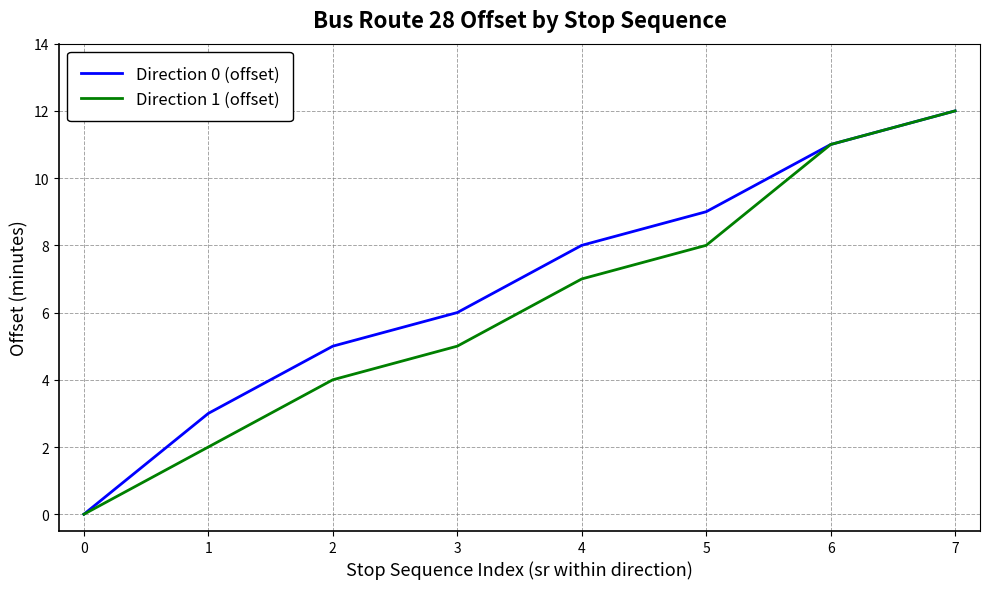

Is it true that Direction 0 (offset) equals 11 at 3?

False